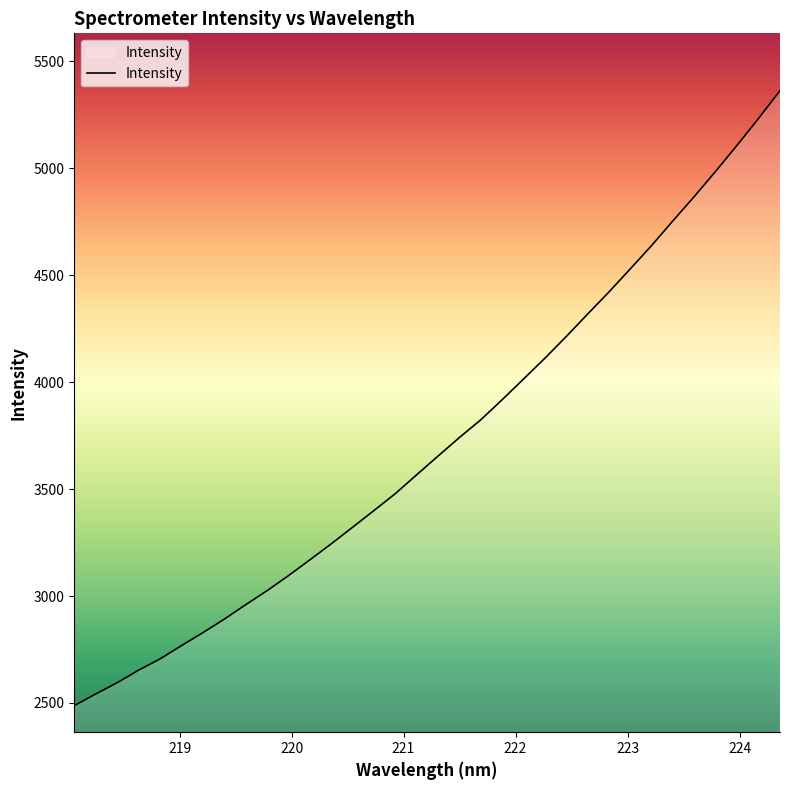

What is the minimum value shown in the chart?

2487.7